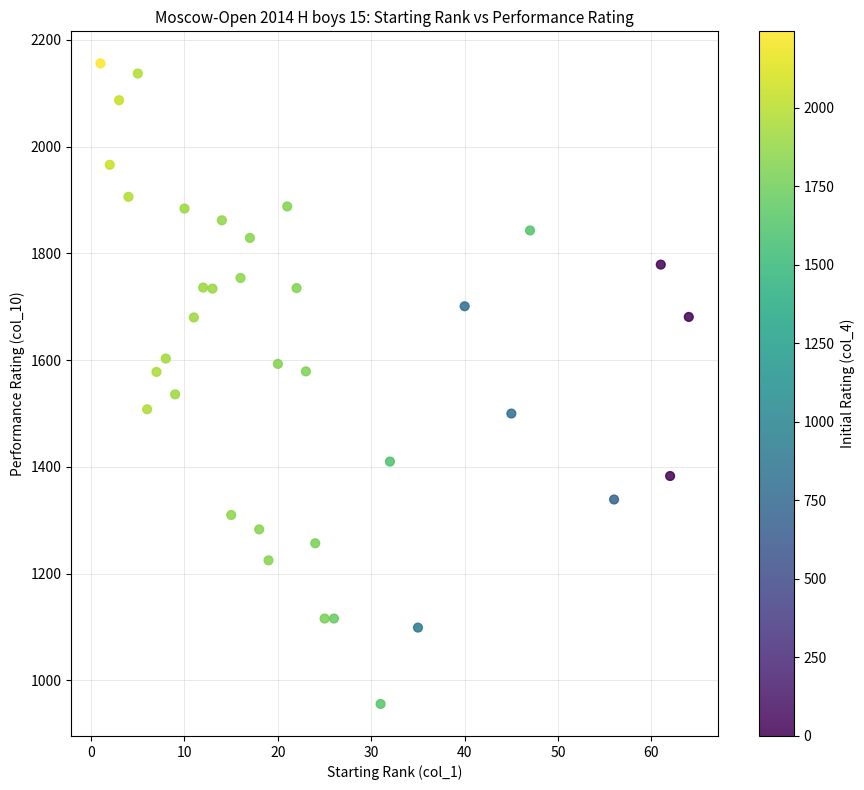

What is the range of Y values (max minus min)?

1200